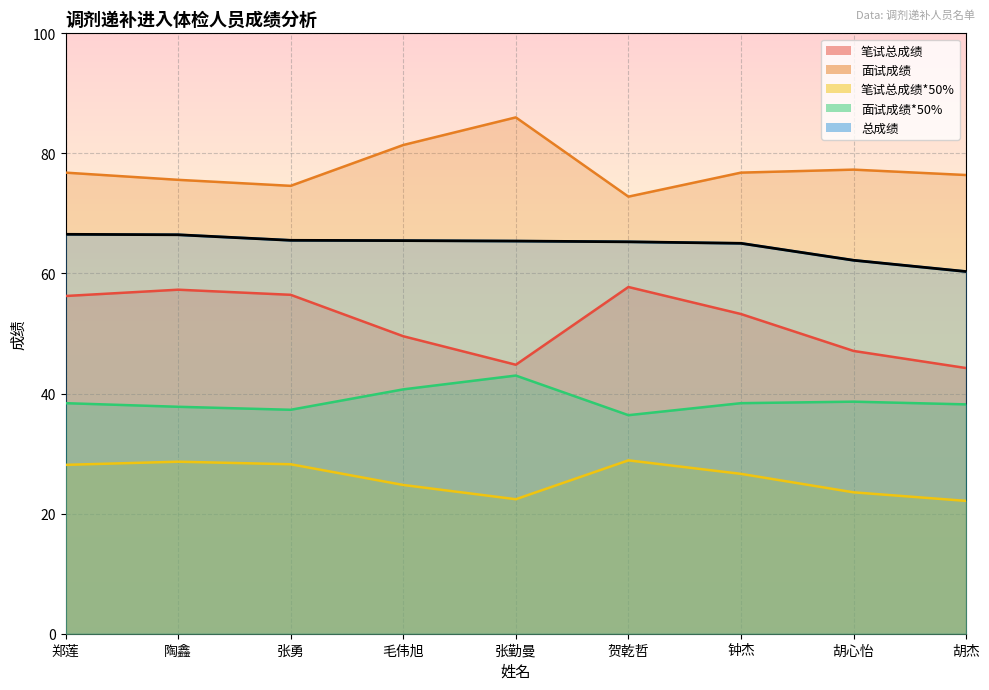

What is the label of the 8th point from the right?

陶鑫